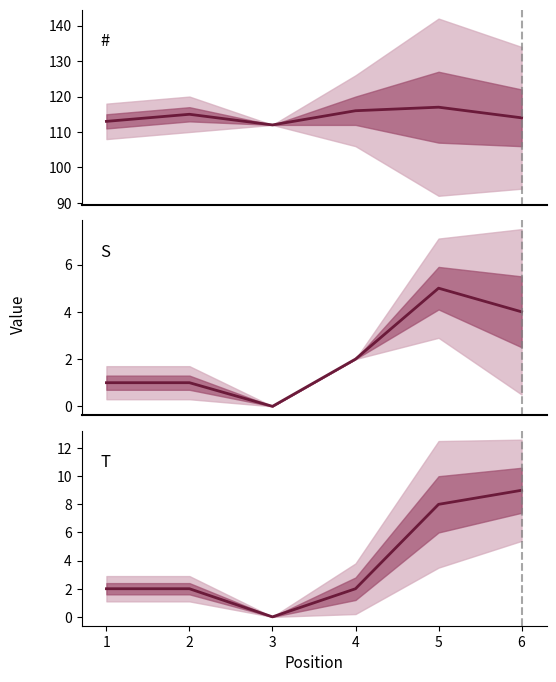

Where is S nearest to the value 2?

4